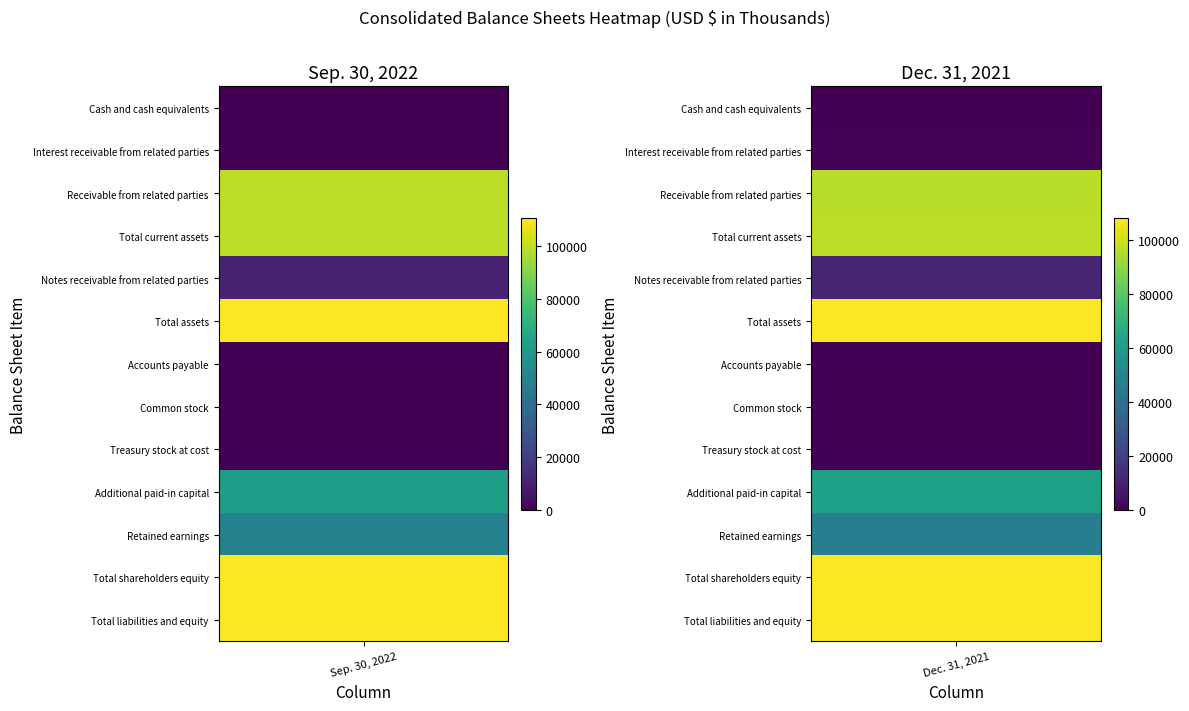

The Total shareholders equity series shows 108054 at 1. True or false?

True